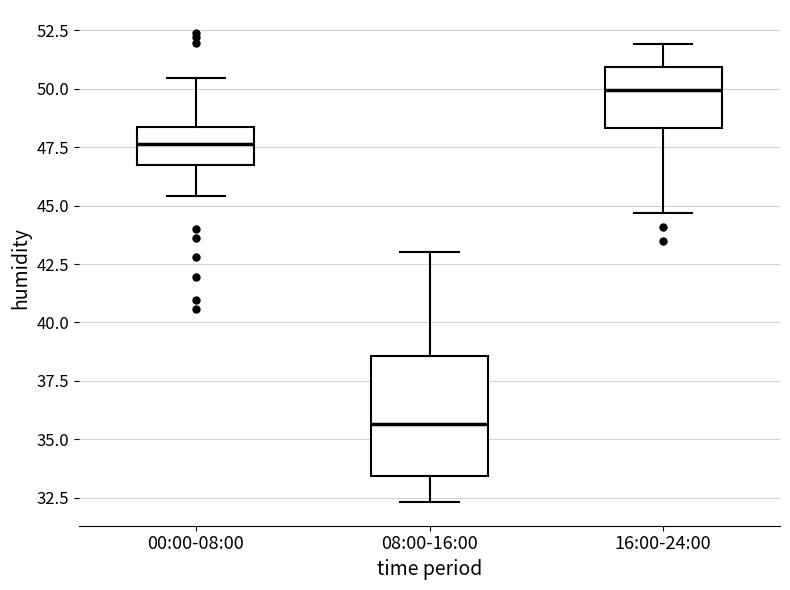

Which box is the tallest, from its lower edge to its upper edge?

08:00-16:00